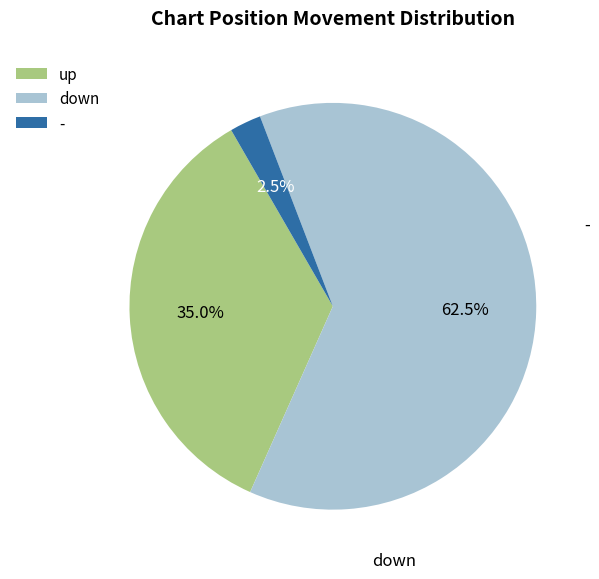

Is down the majority of the pie?

Yes